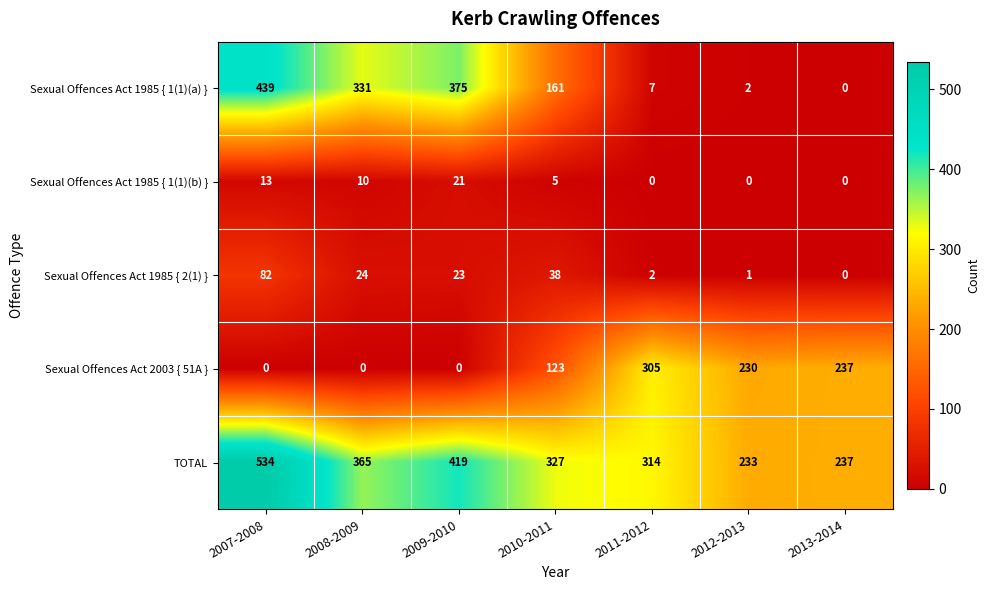

What is the sum of all Sexual Offences Act 2003 { 51A } values?

895